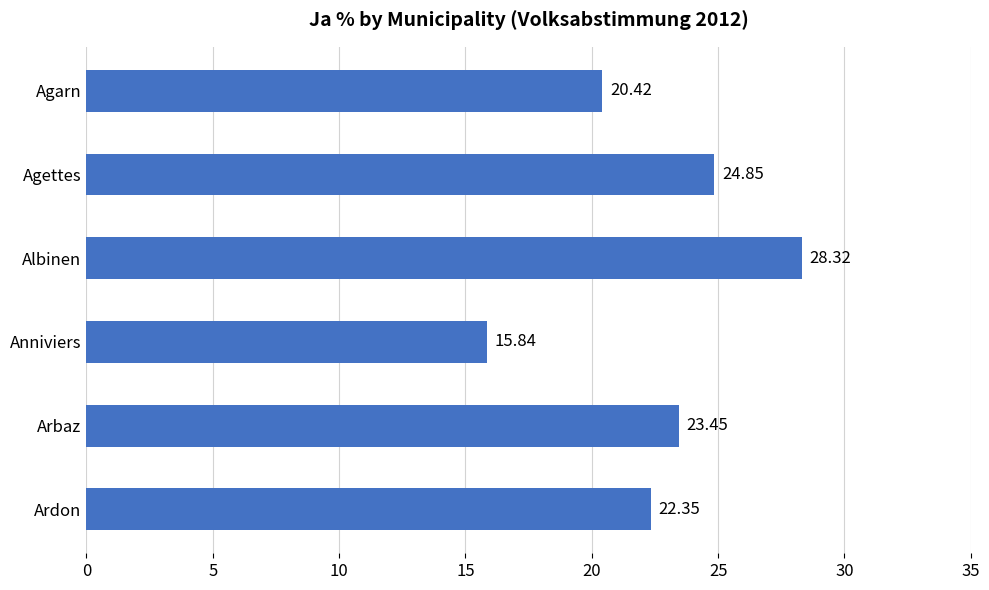

Count the number of categories in the chart.

6